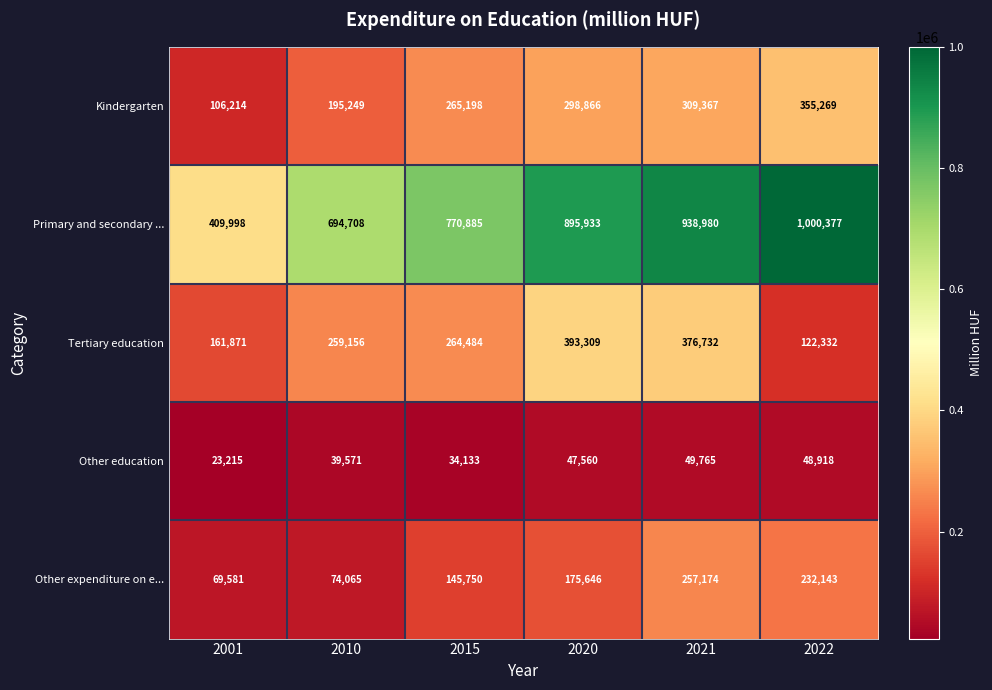

Is it true that Other expenditure on e... equals 257174 at 2021?

True